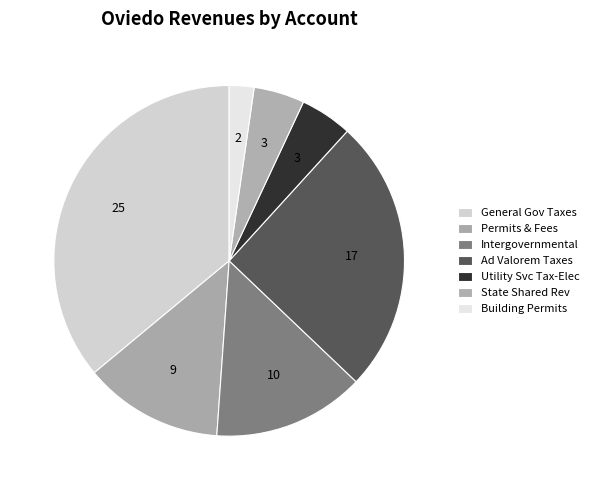

Count the number of slices in the pie.

7